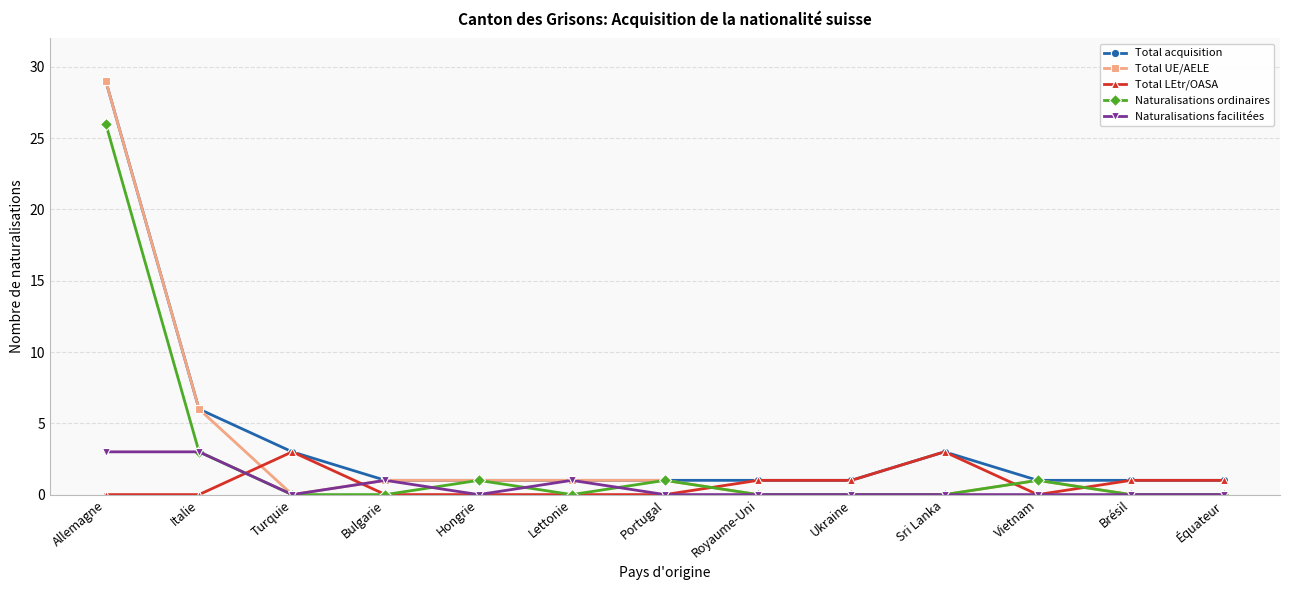

What is the total value across all series at Brésil?

2